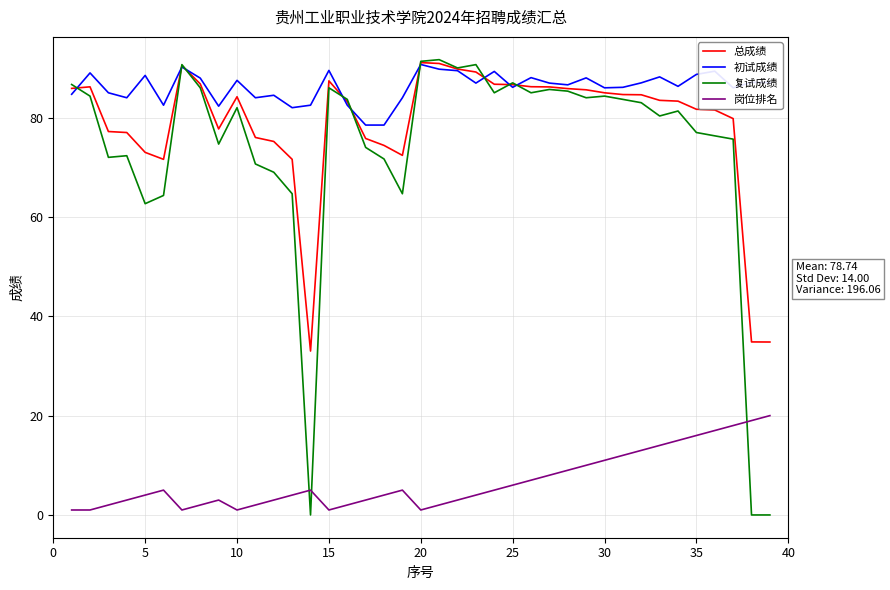

Which series has the largest range (max minus min)?

复试成绩